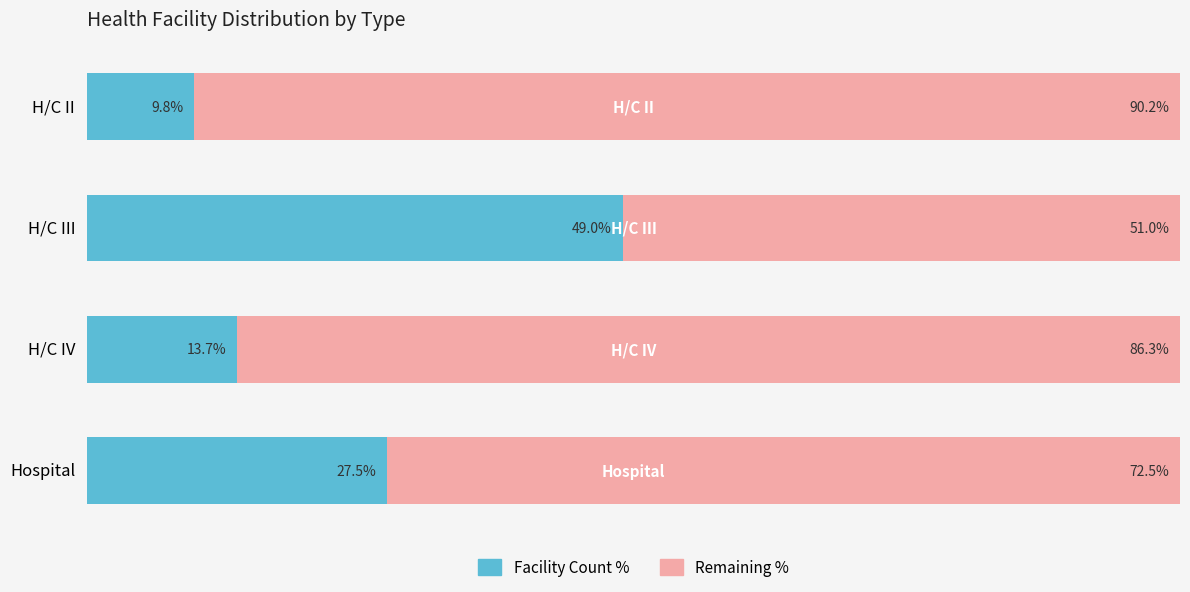

At which label is Facility Count % closest to 29?

Hospital